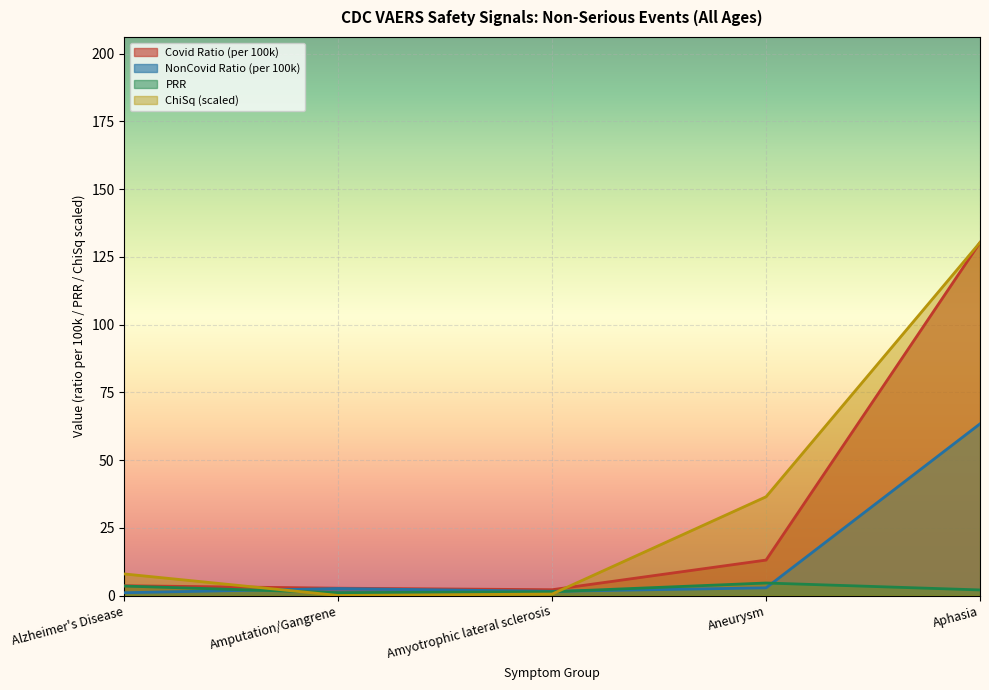

Reading right to left, what are all the values shown in this chart?

Covid AE Count: 130.3	13.1	2.1	2.7	3.6
NonCovid AE Count: 63.4	2.8	1.5	2.6	1.0
PRR: 2.1	4.6	1.4	1.1	3.5
ChiSq: 130.3	36.5	0.5	0.0	8.0